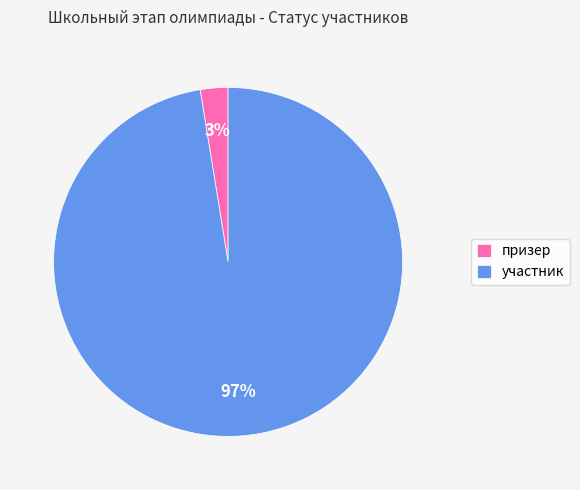

Is the sum of призер and участник greater than half?

Yes